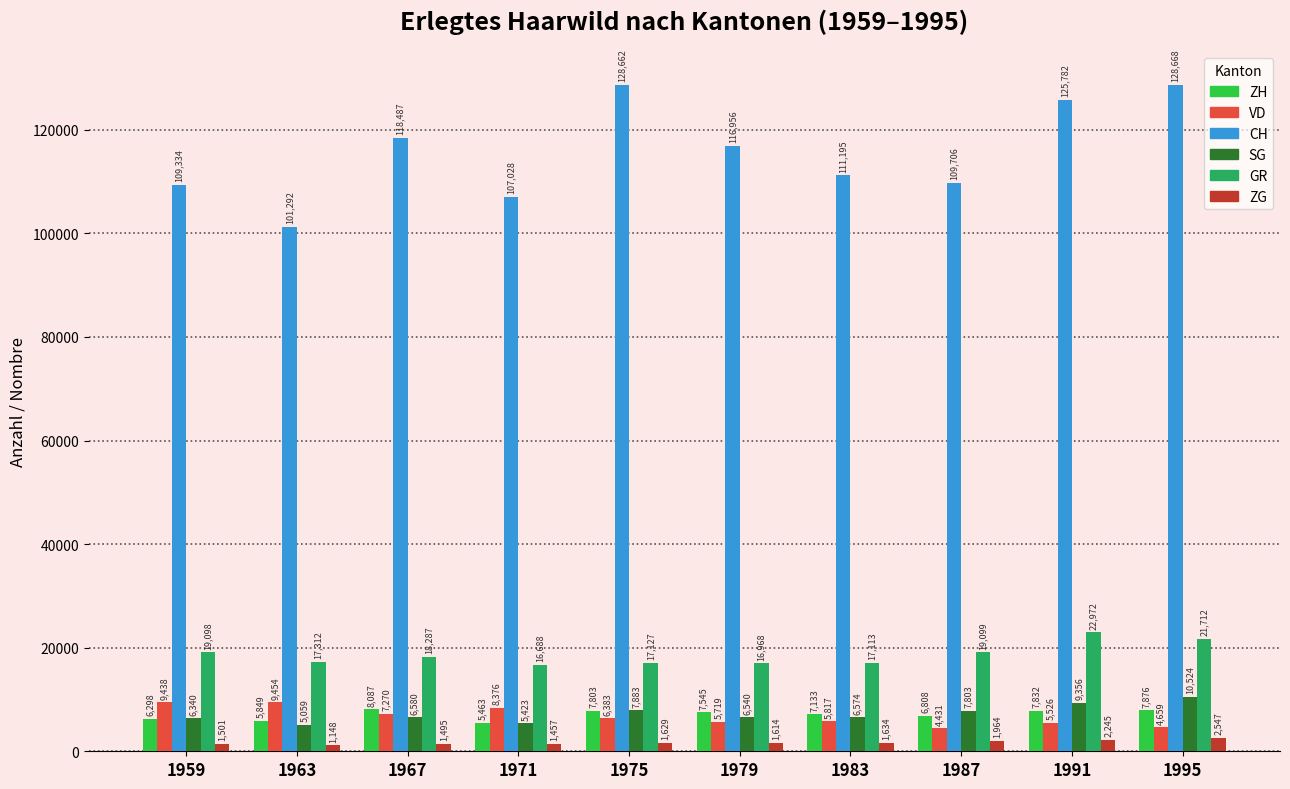

What is the greatest value displayed?

128668